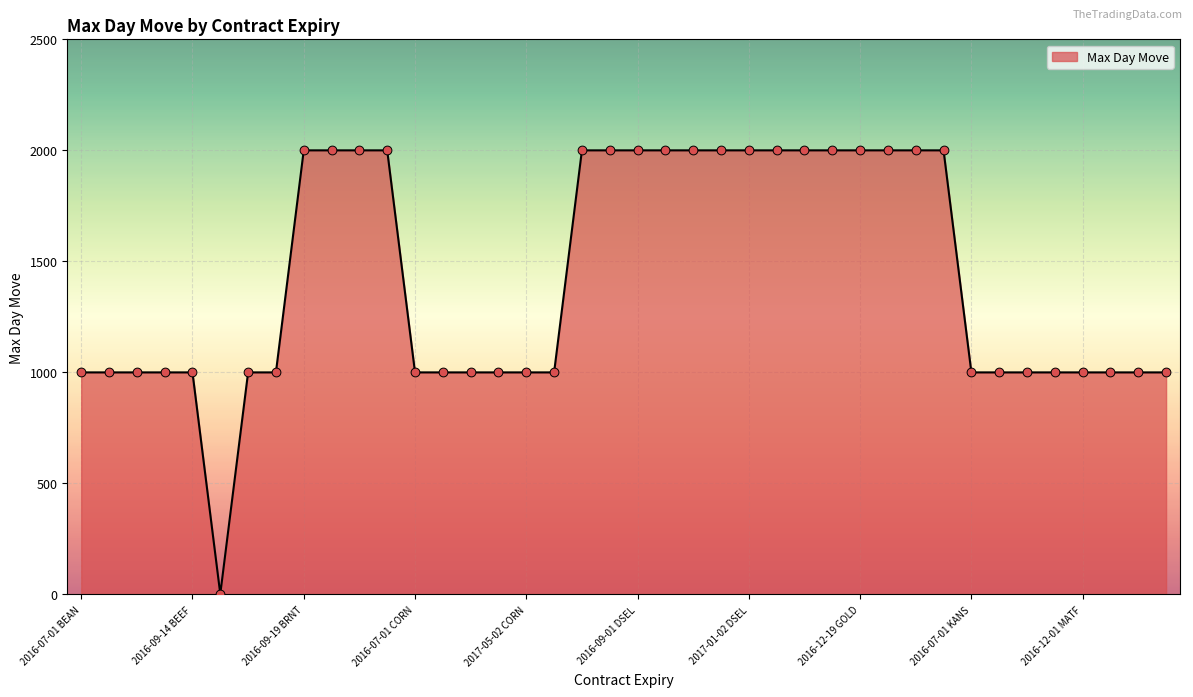

What is the difference between the maximum and minimum values?

1998